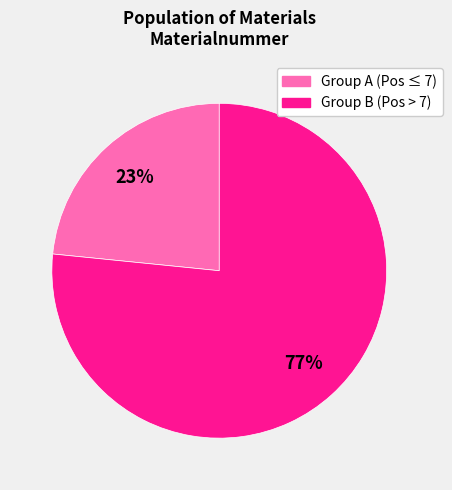

To the nearest percent, what is the average slice percentage?

50%